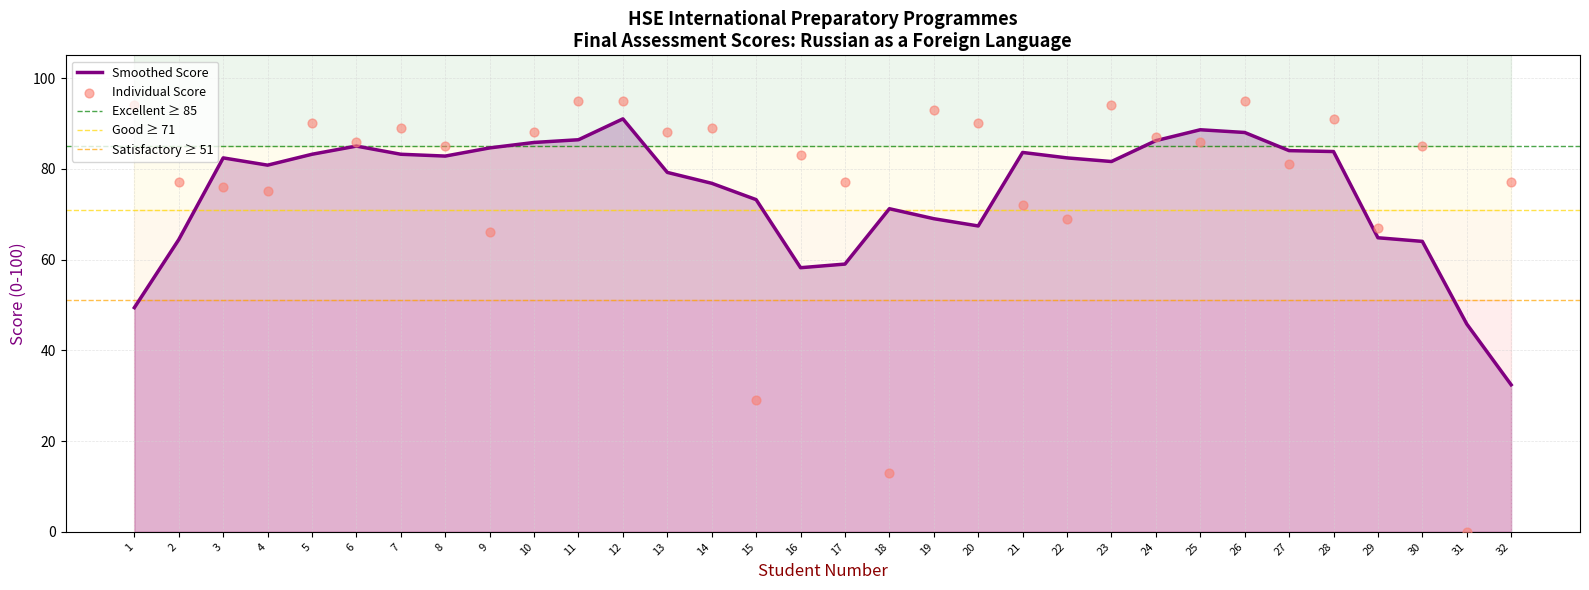

What is the change in value from 18 to 19?

+80